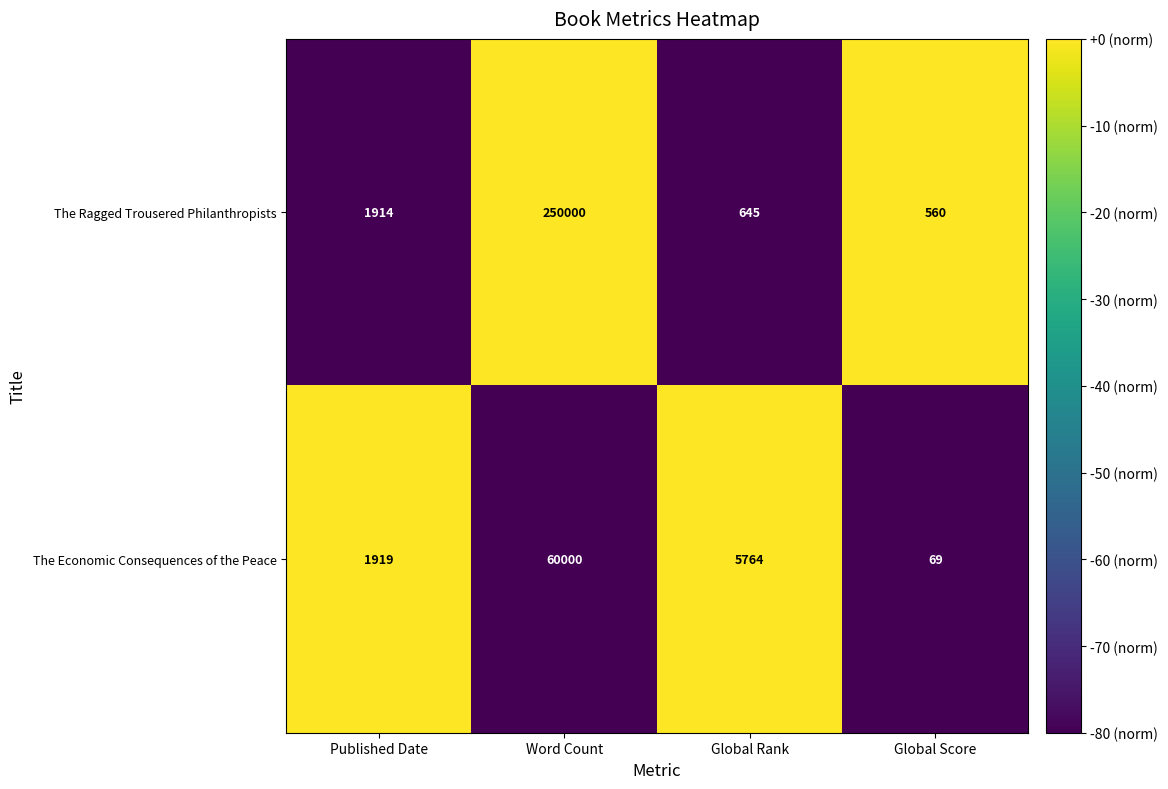

Reading right to left, what are all the values shown in this chart?

The Ragged Trousered Philanthropists: 560	645	250000	1914
The Economic Consequences of the Peace: 69	5764	60000	1919